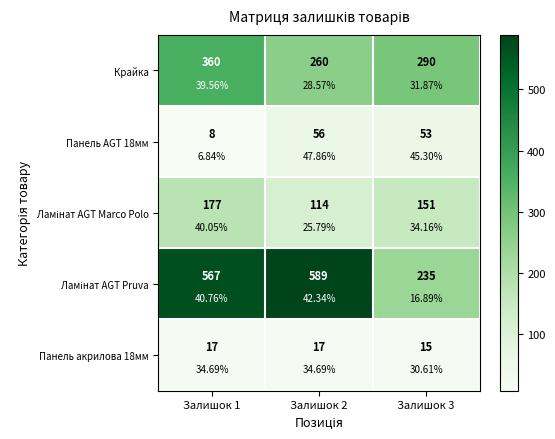

What is the difference between the second highest and minimum values in the Ламінат AGT Pruva series?

332